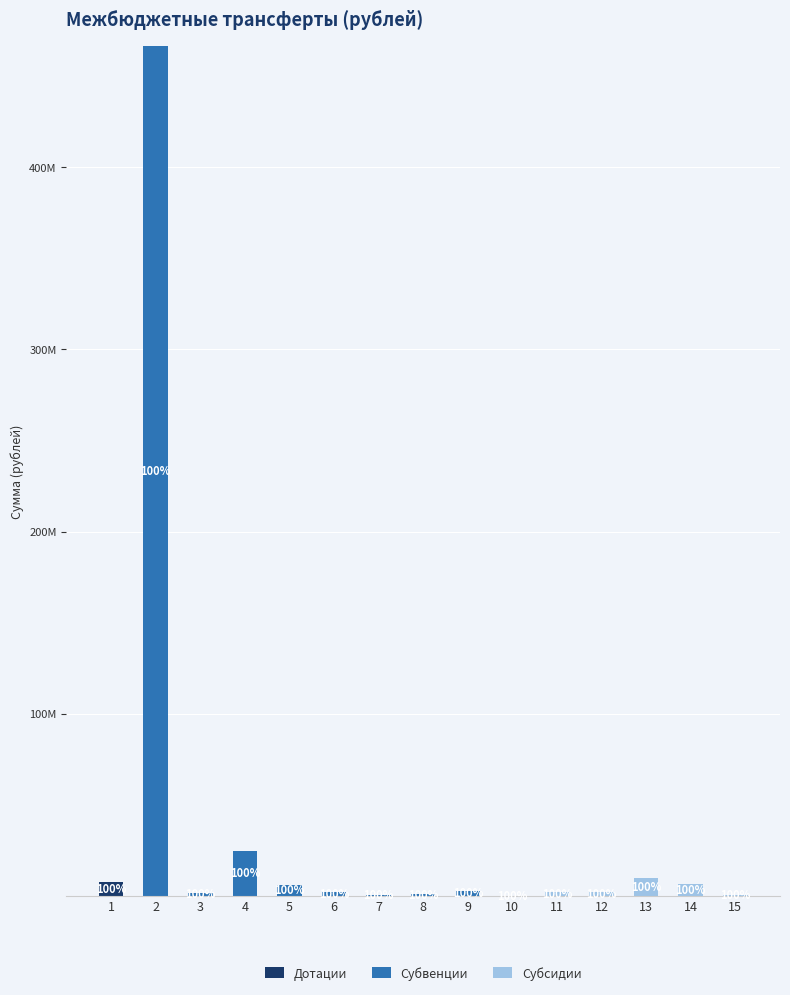

What are all the series names shown in the legend?

Дотации, Субвенции, Субсидии